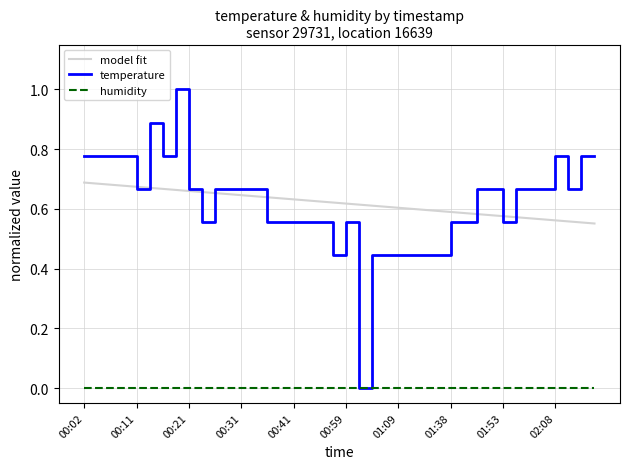

True or false: humidity and model fit intersect in this chart.

False